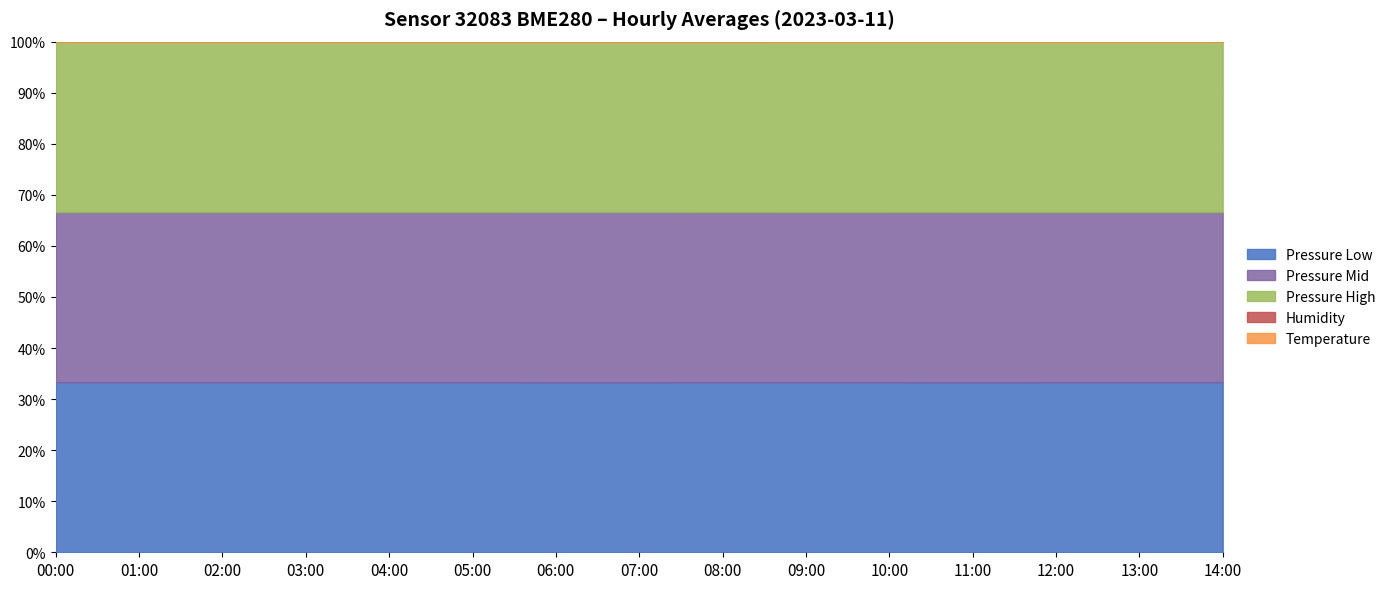

What is the highest value of the Pressure Low series?

33.3